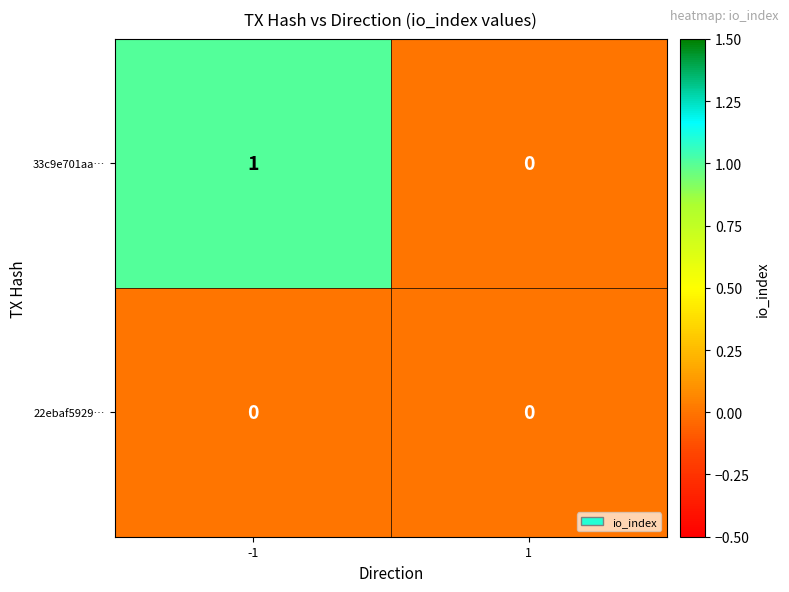

Rank the series by their average value, from highest to lowest.

33c9e701aa…, 22ebaf5929…